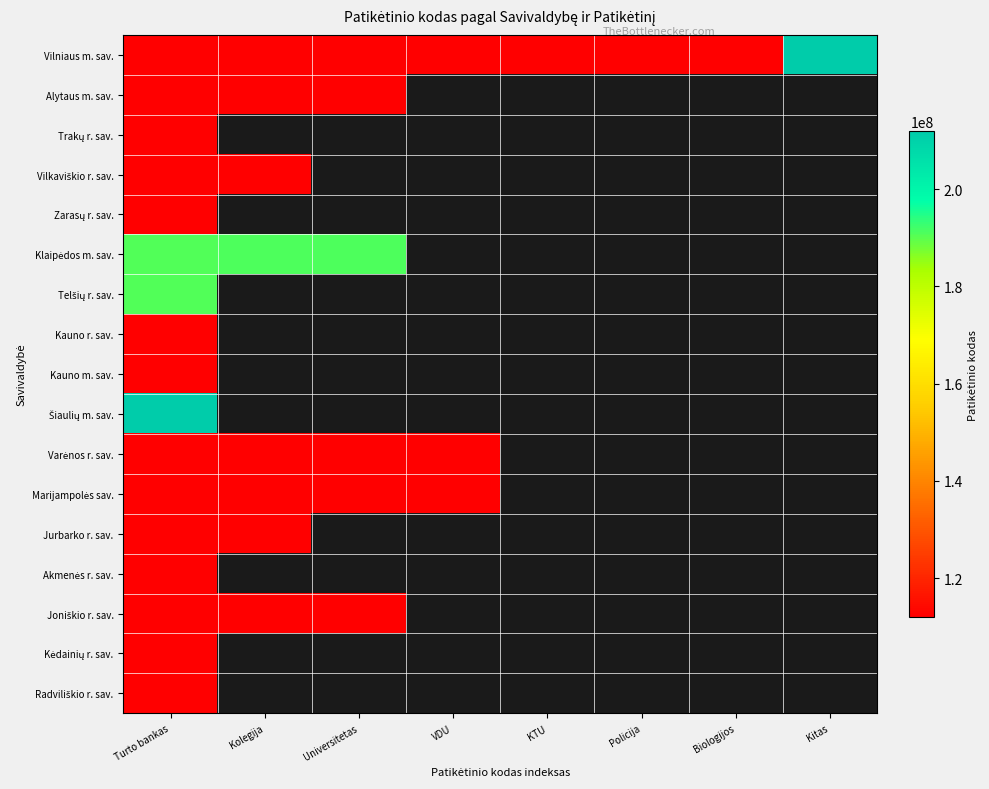

Rank the series by their maximum value, from lowest to highest.

Kauno r. sav., Kauno m. sav., Alytaus m. sav., Trakų r. sav., Vilkaviškio r. sav., Zarasų r. sav., Varėnos r. sav., Marijampolės sav., Jurbarko r. sav., Akmenės r. sav., Joniškio r. sav., Kėdainių r. sav., Radviliškio r. sav., Telšių r. sav., Klaipėdos m. sav., Vilniaus m. sav., Šiaulių m. sav.